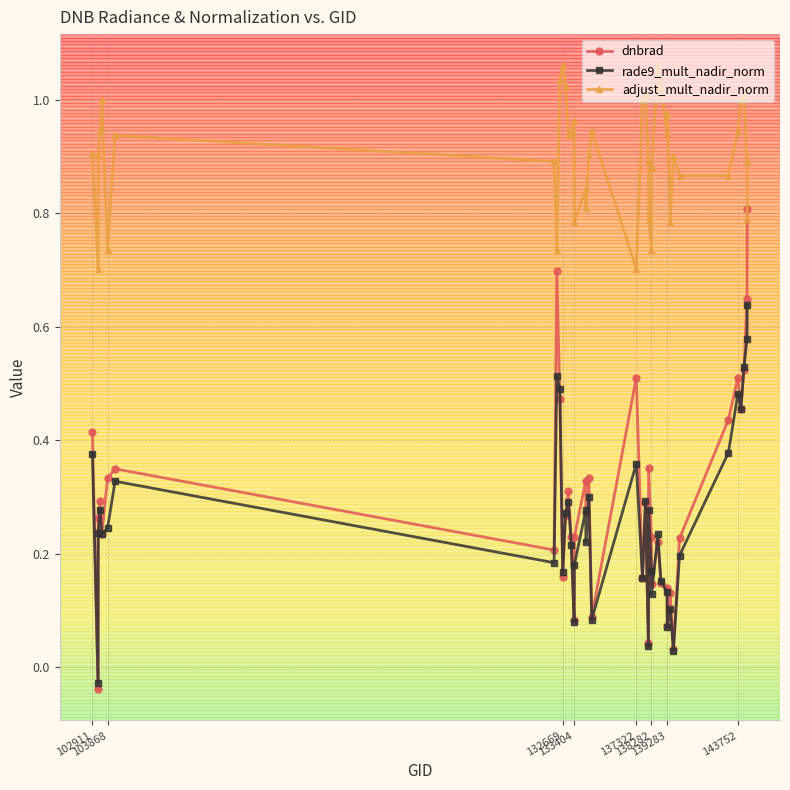

Which series has the largest range (max minus min)?

dnbrad